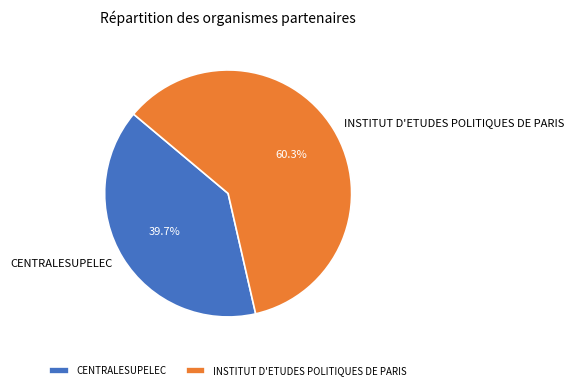

To the nearest percent, what portion does CENTRALESUPELEC represent?

40%